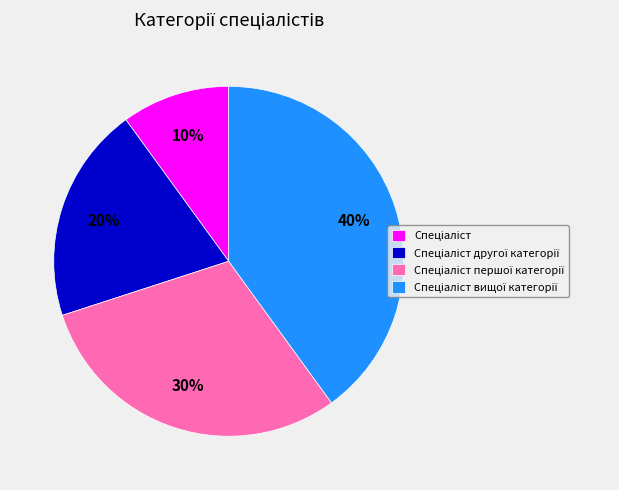

To the nearest percent, what is the difference between the largest and smallest slice percentages?

30%